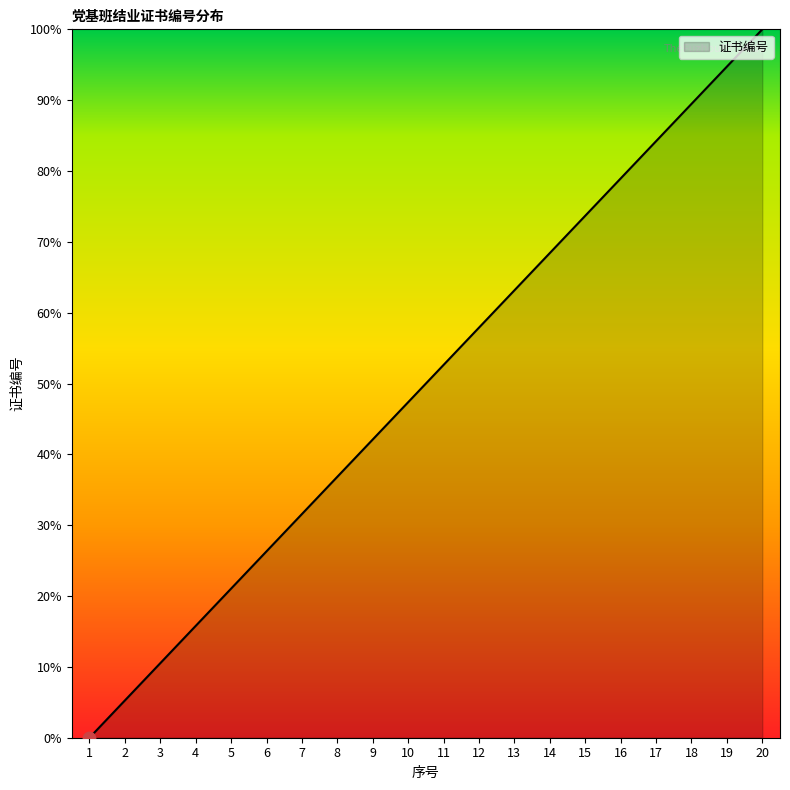

What is the change in value from 8 to 14?

+31.6